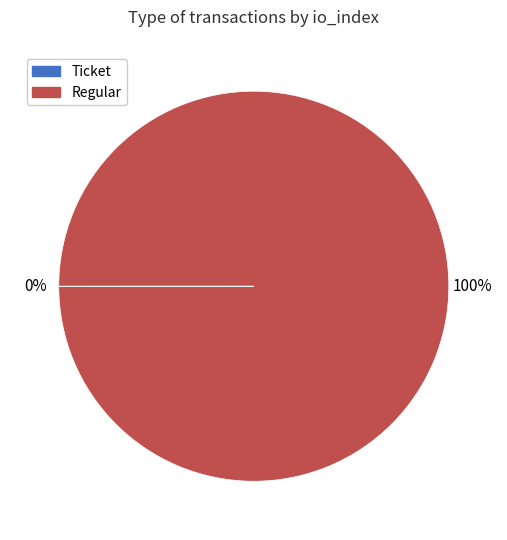

Is it true that Regular is 100% of the pie?

True